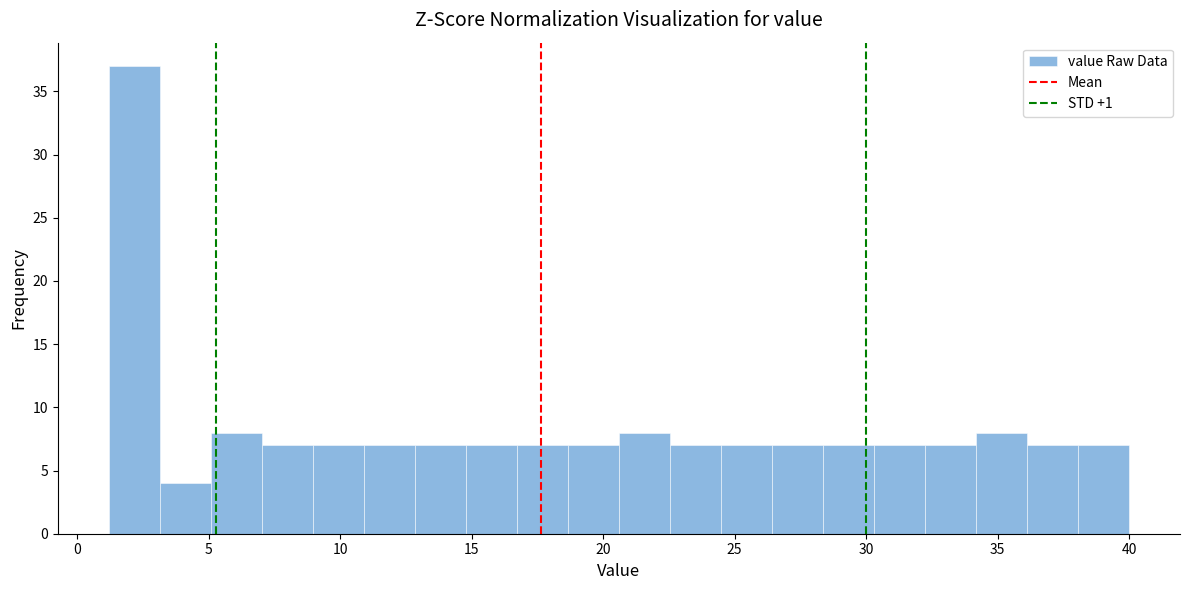

Read against the x-axis, roughly where is the centre of the tallest bar?

2.0